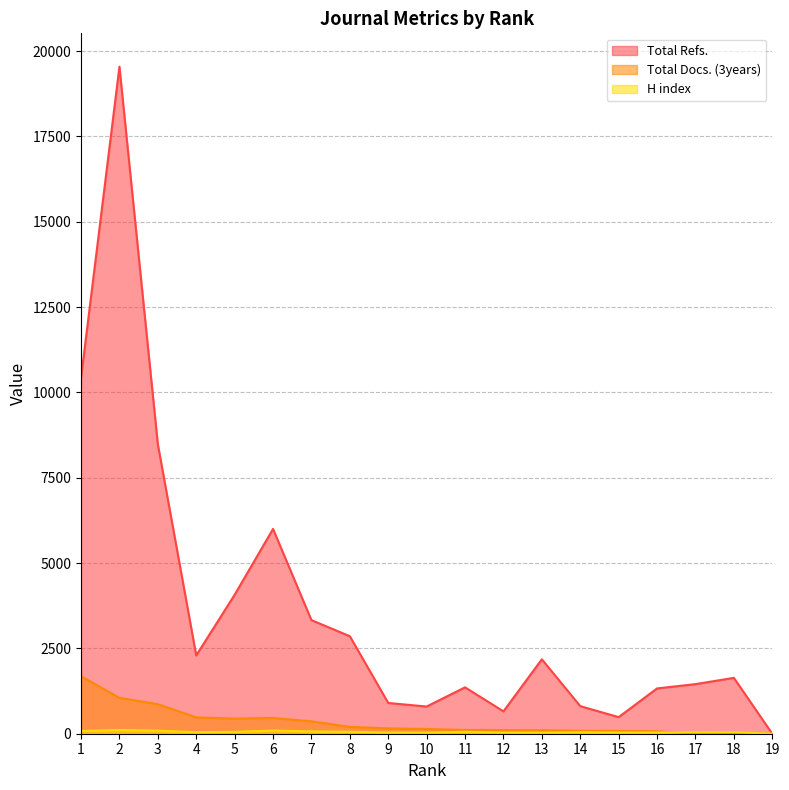

What is the difference between the Total Refs. values at 9 and 11?

458